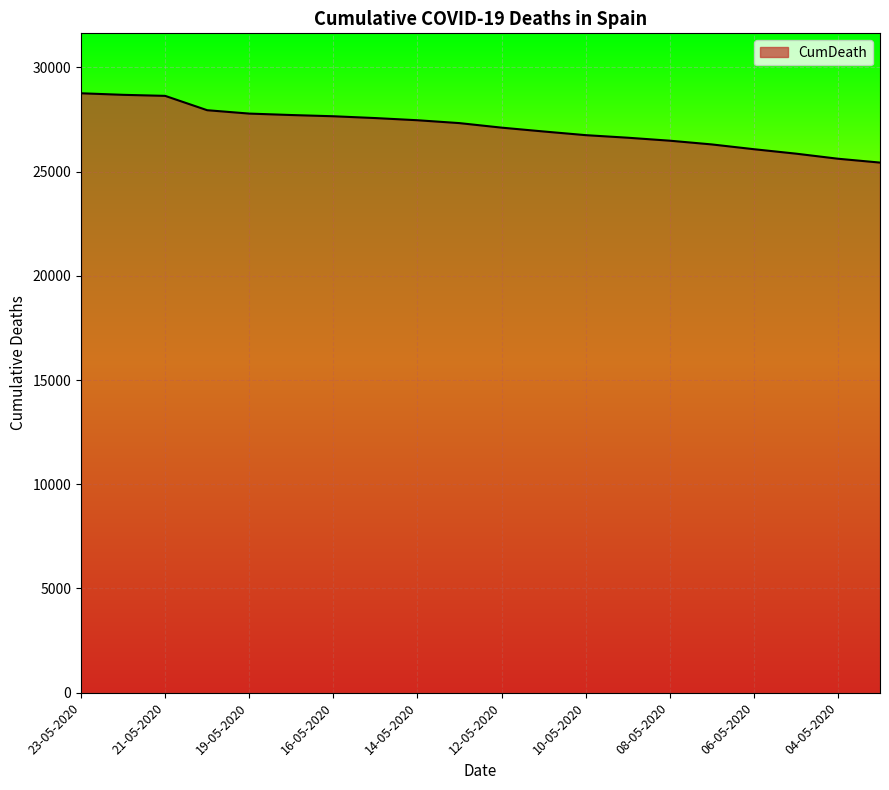

What is the difference between the maximum and minimum values?

3324